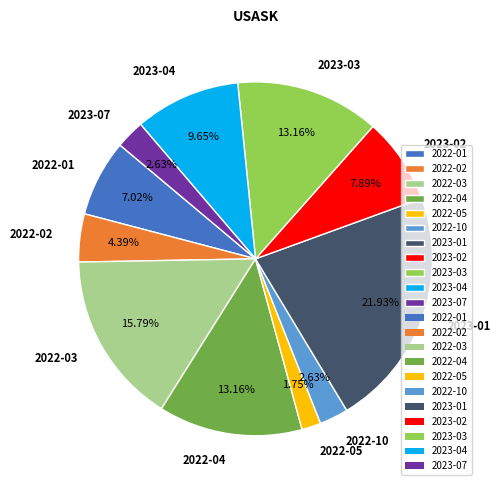

Is the sum of 2022-04 and 2023-01 greater than half?

No